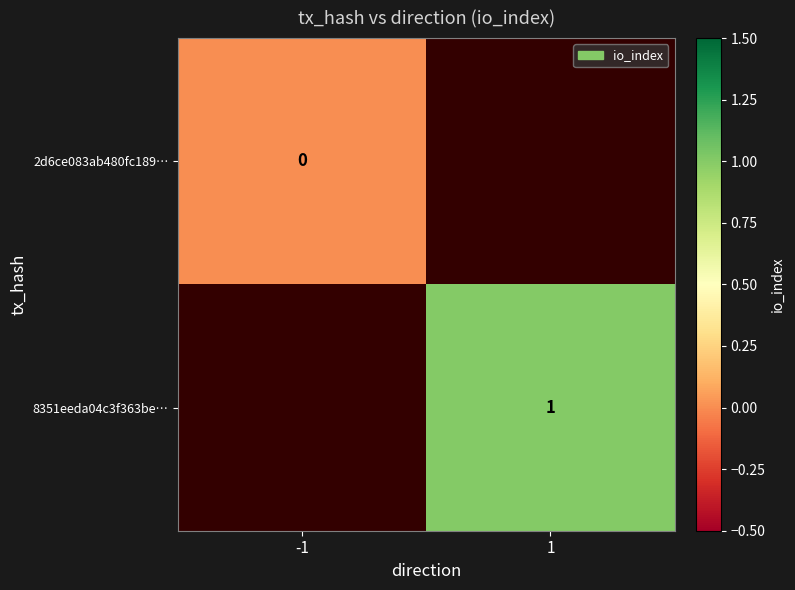

Is it true that 8351eeda04c3f363be… equals 1 at 1?

True